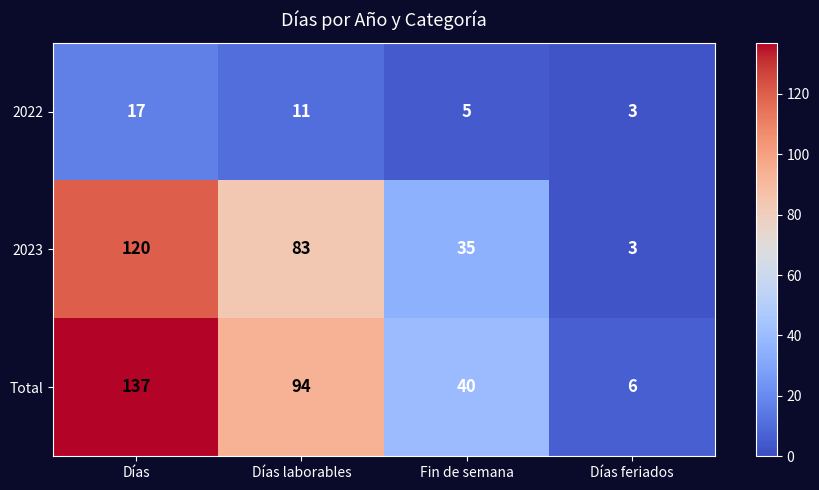

What is the smallest value displayed?

3